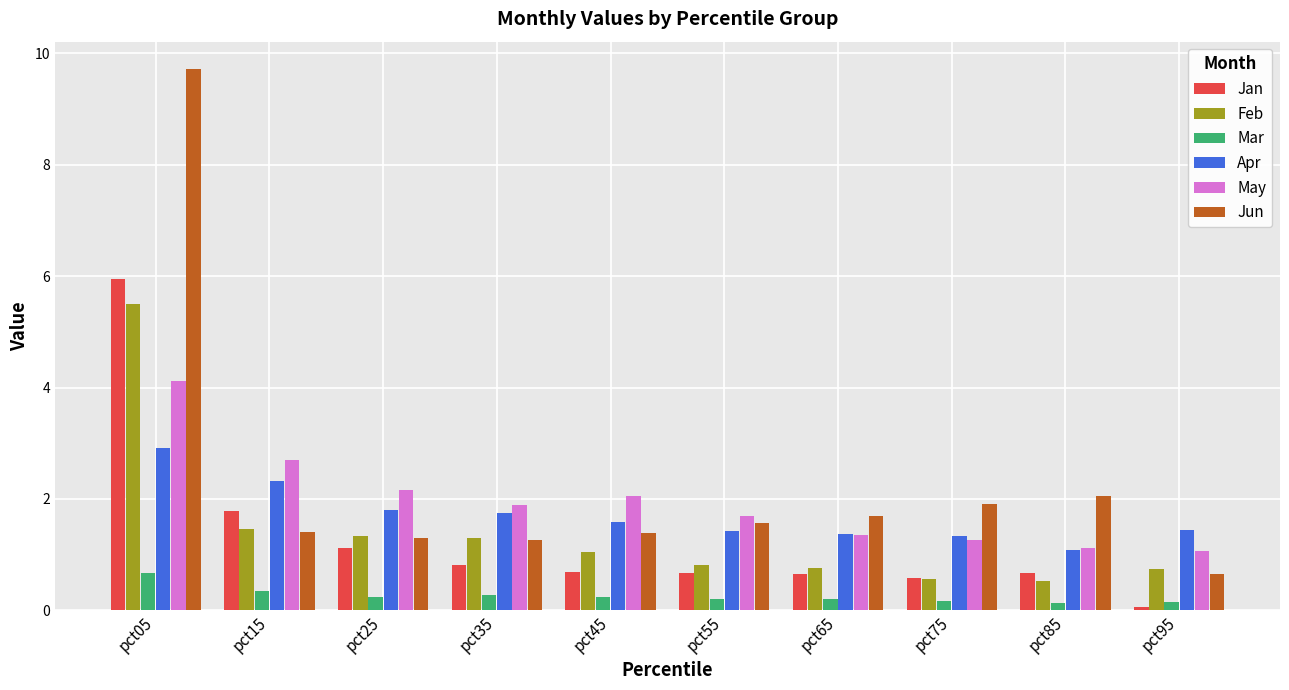

The value of Apr at pct85 is 1.1. True or false?

True